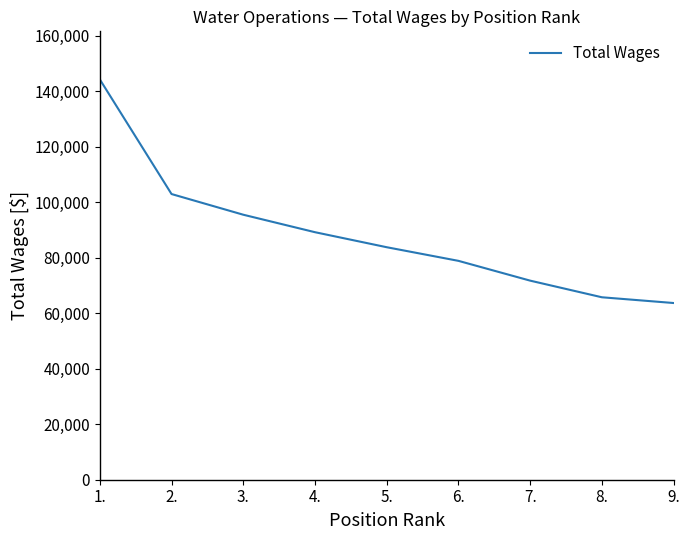

Rank the categories by value from lowest to highest.

9., 8., 7., 6., 5., 4., 3., 2., 1.